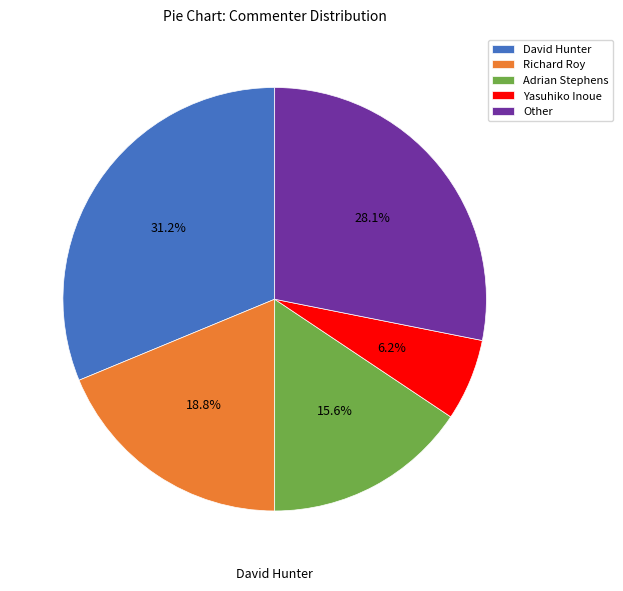

Approximately how many times larger is the value at Richard Roy compared to Yasuhiko Inoue?

3.0